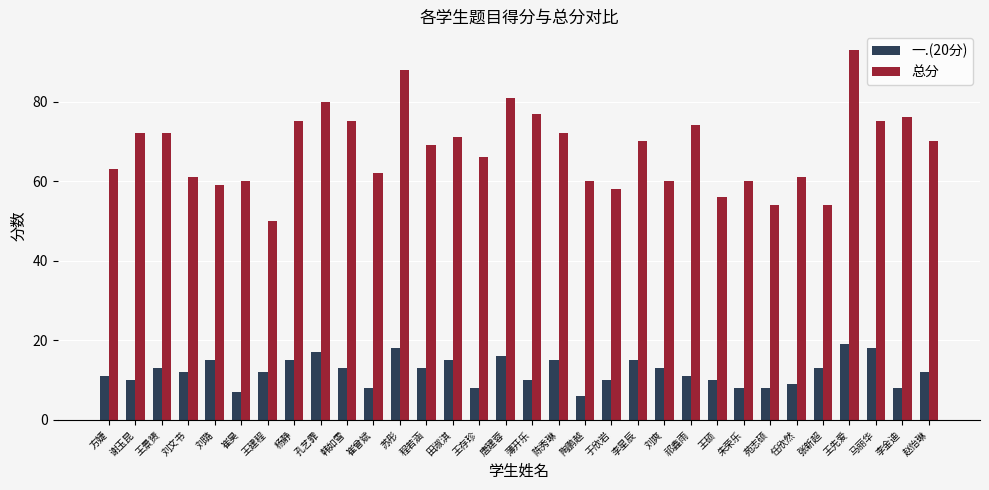

What is the difference between the maximum and minimum values in the 总分 series?

43